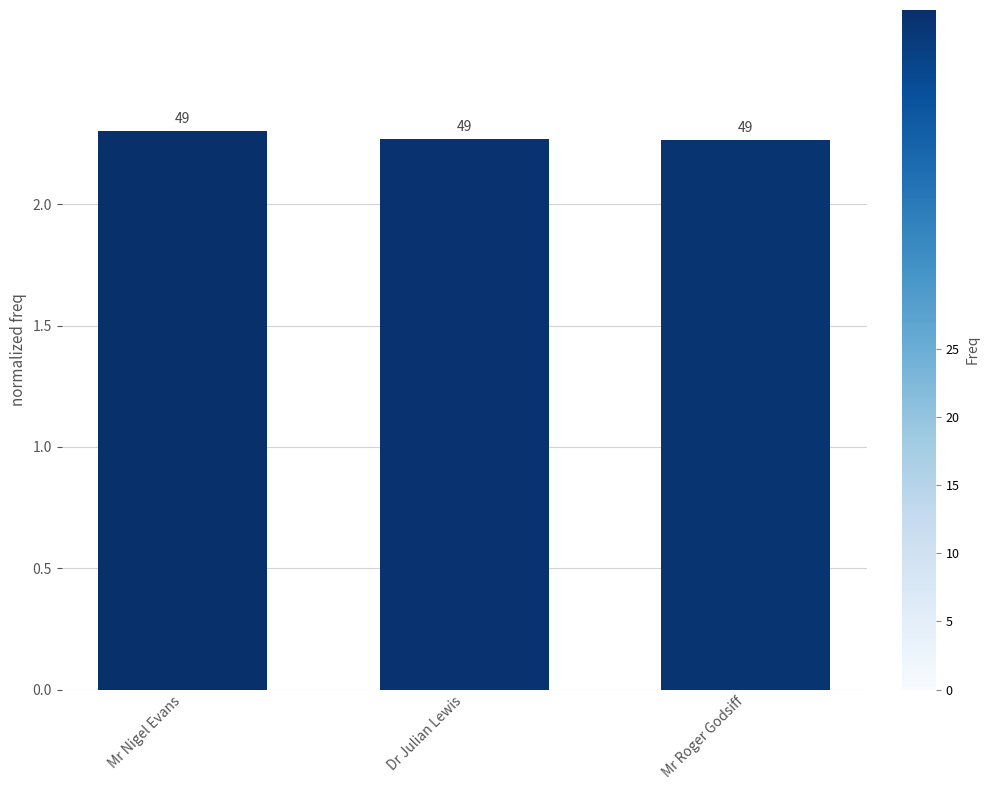

How many bars are there in total?

3